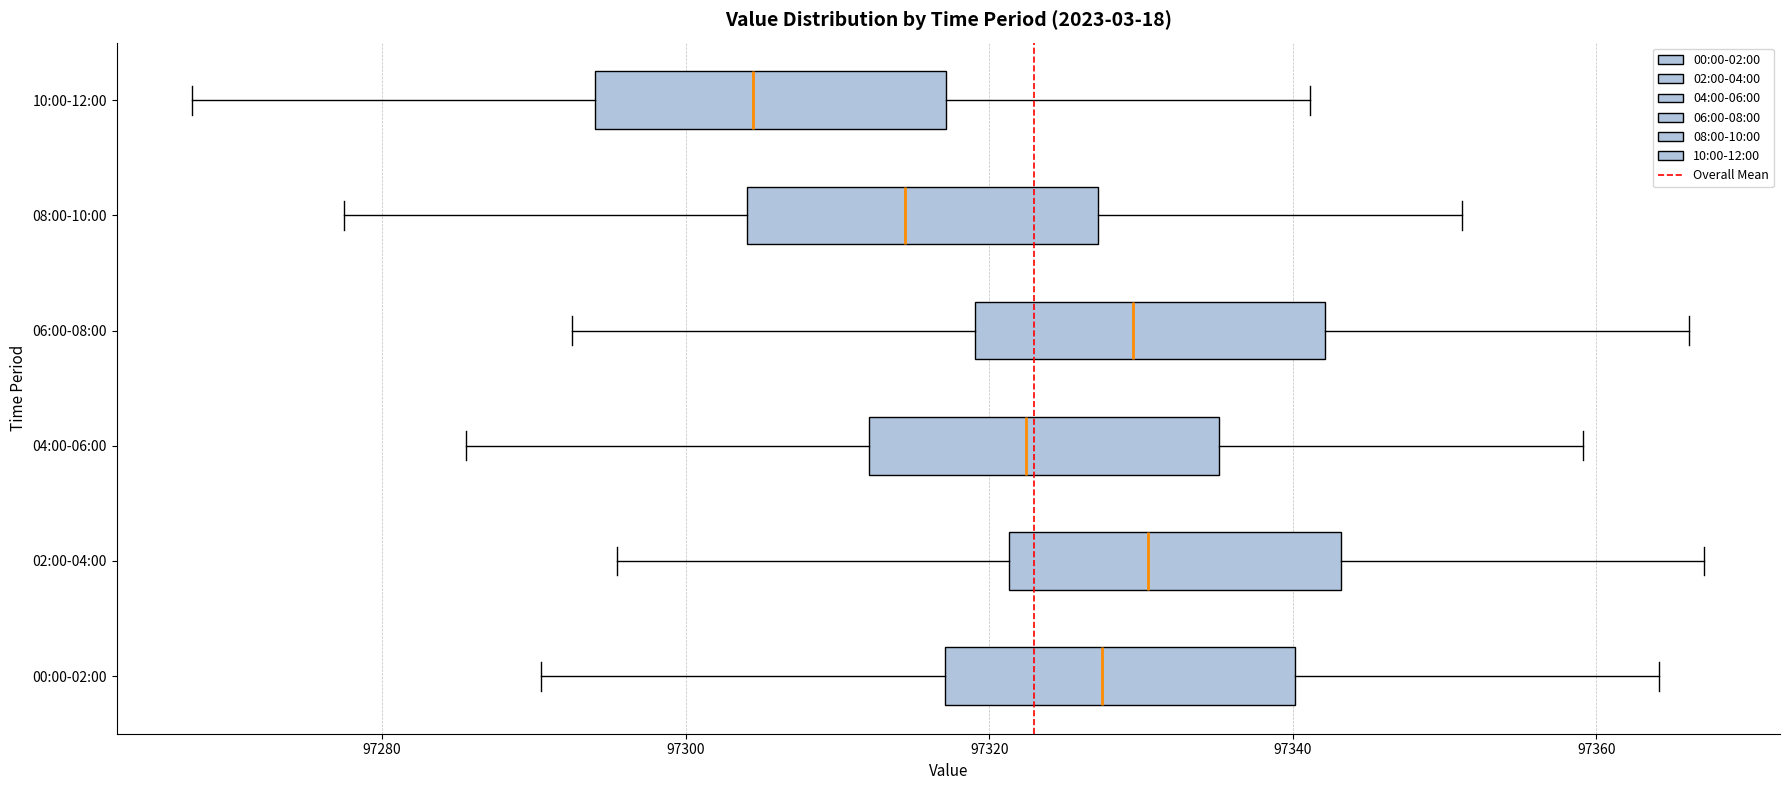

Reading bottom to top, transcribe this box plot: for each box, give where its median line is, the range the box spans, and where its two whiskers end, as read against the x-axis. The values are not printed on the chart, so give them approximately, as read against the axis.

00:00-02:00: median 97328, box 97318 to 97340, whiskers 97290 to 97364
02:00-04:00: median 97330, box 97322 to 97344, whiskers 97296 to 97368
04:00-06:00: median 97322, box 97312 to 97336, whiskers 97286 to 97360
06:00-08:00: median 97330, box 97320 to 97342, whiskers 97292 to 97366
08:00-10:00: median 97314, box 97304 to 97328, whiskers 97278 to 97352
10:00-12:00: median 97304, box 97294 to 97318, whiskers 97268 to 97342